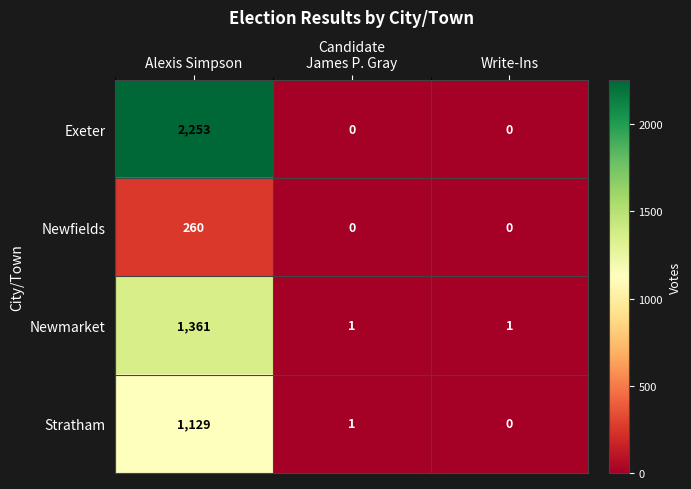

Is it true that Stratham equals 459 at Alexis Simpson?

False